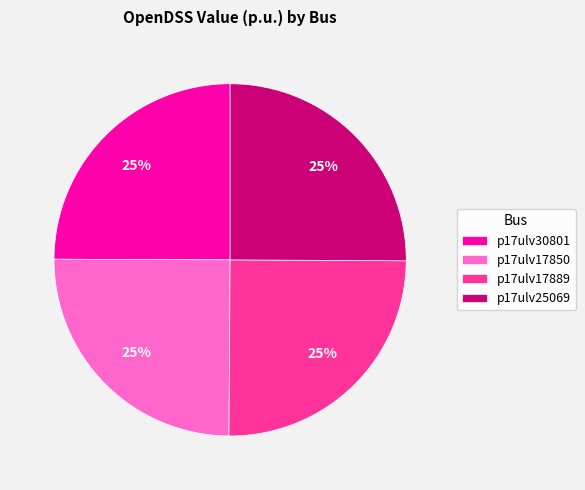

To the nearest percent, what percentage of the pie is p17ulv17850?

25%